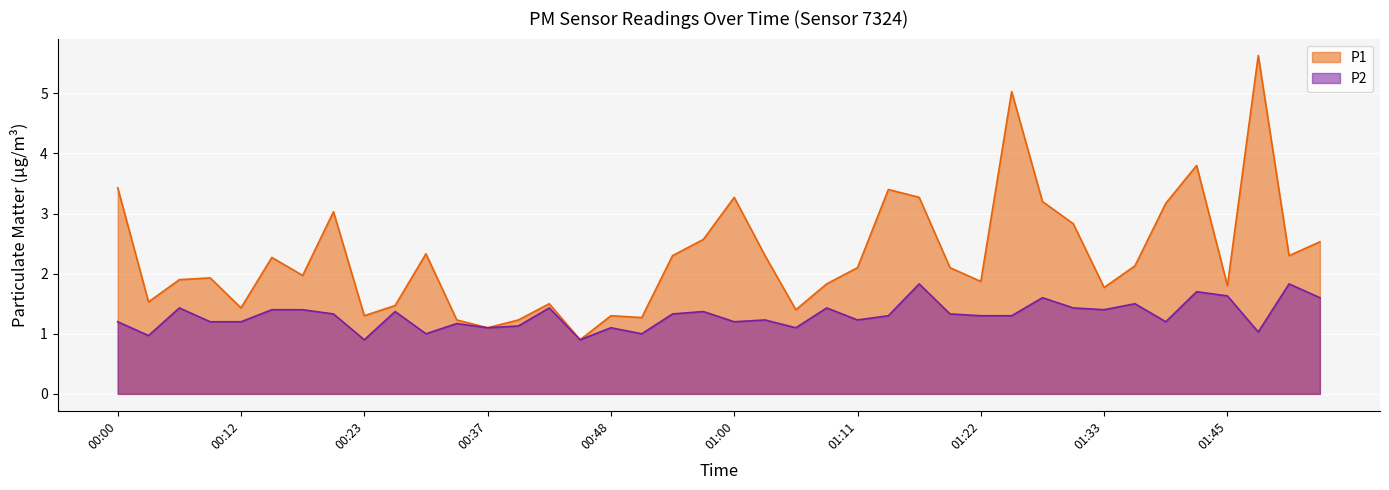

What is the label of the 2nd point from the right?

01:50